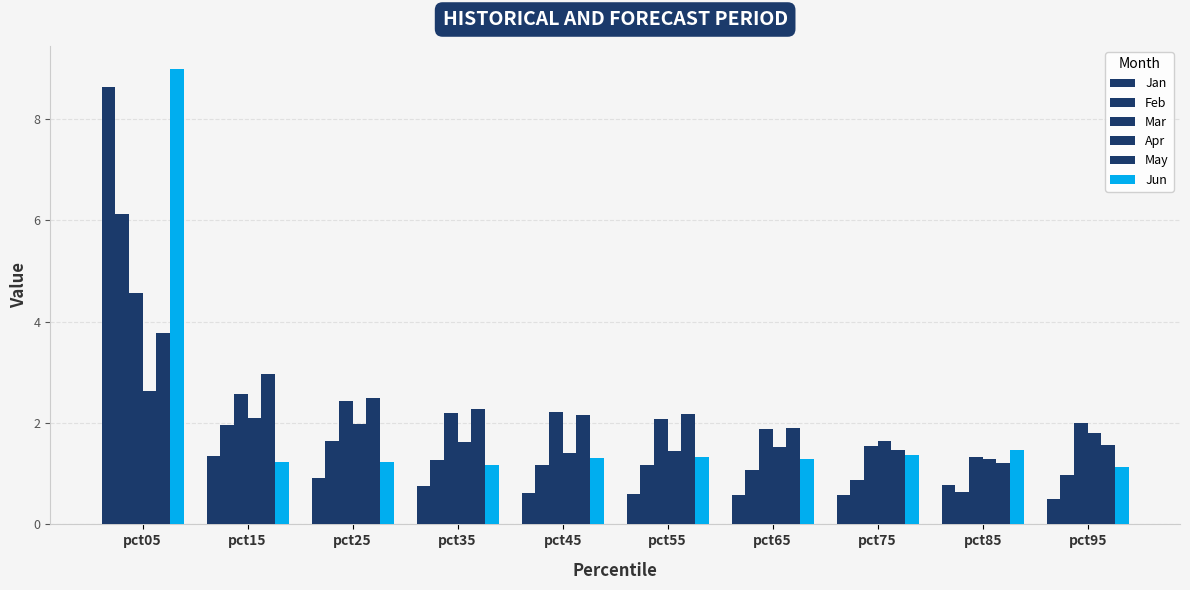

Which category has the lowest value in the Mar series?

pct85